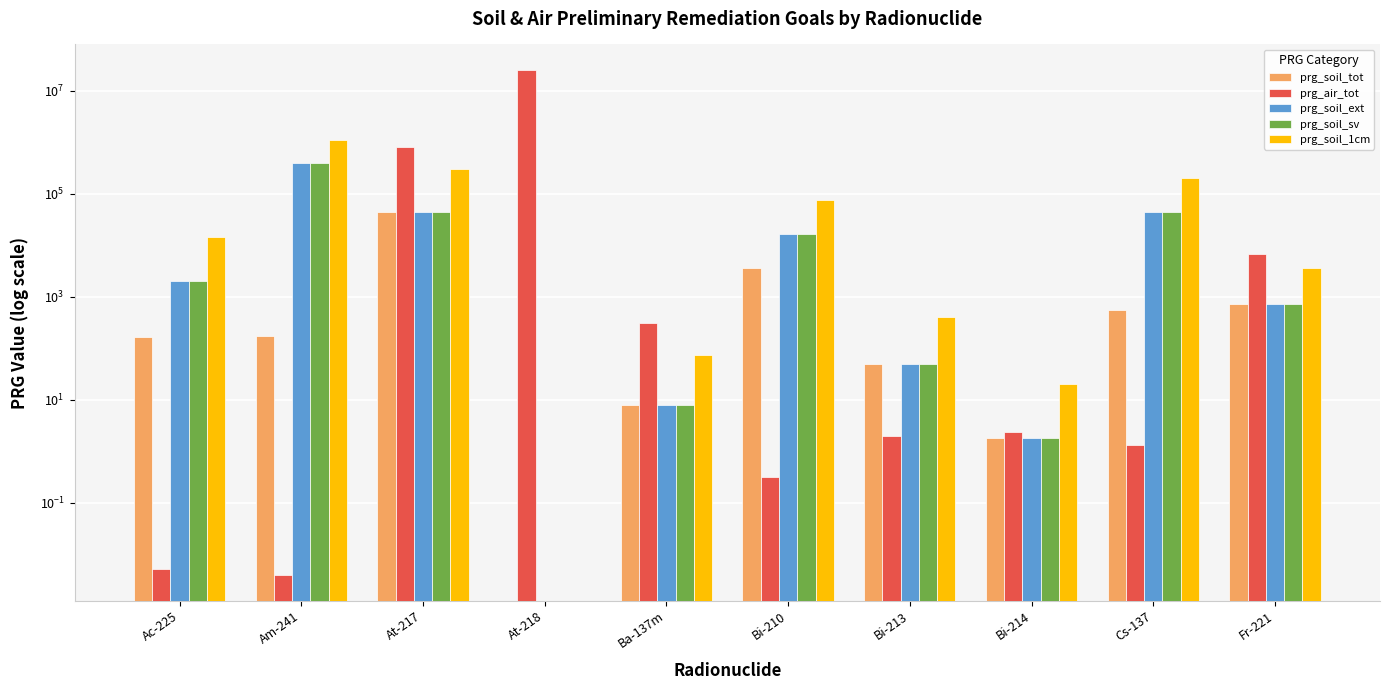

Which series changed the most between At-218 and Fr-221?

prg_air_tot